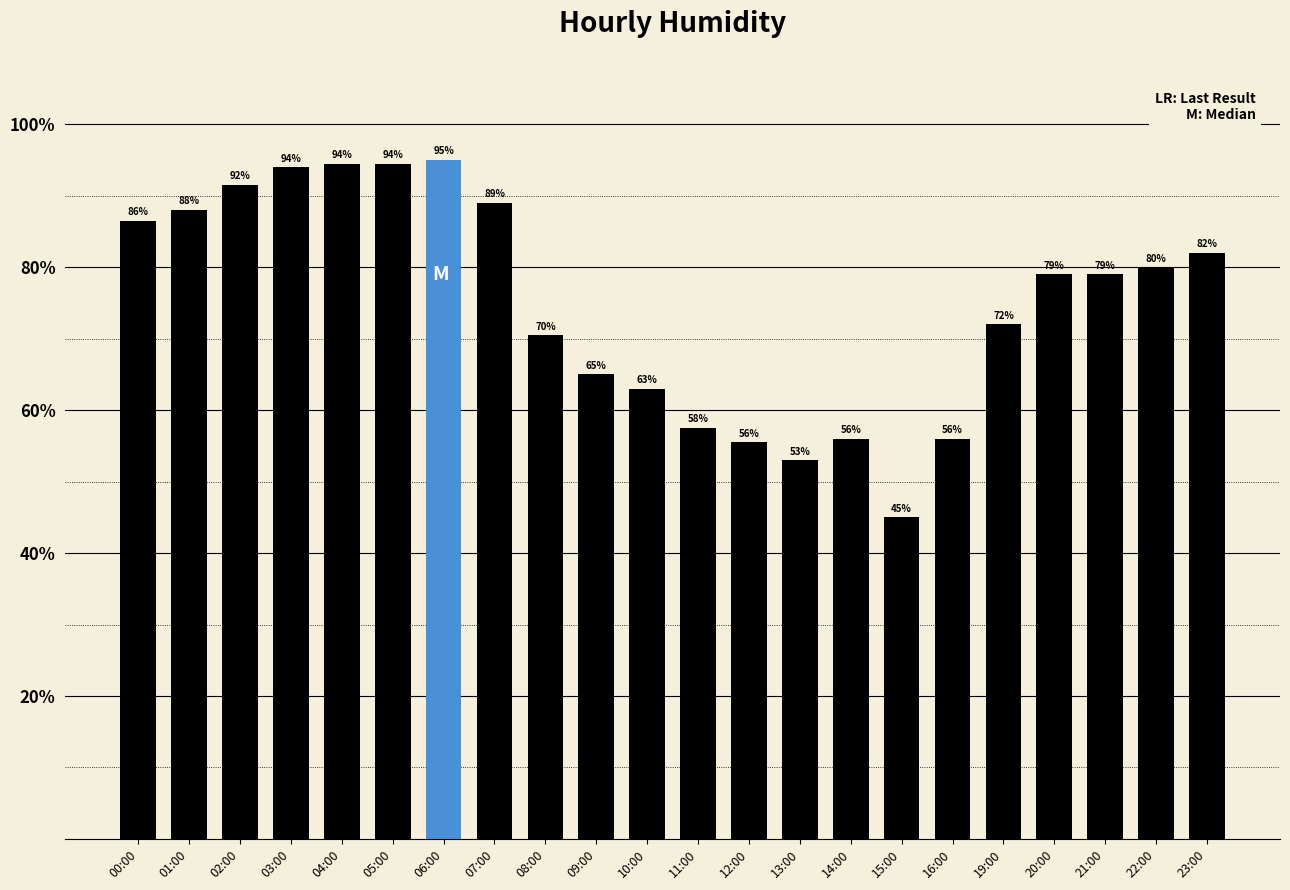

Is it true that the value at 23:00 is 117.6?

False